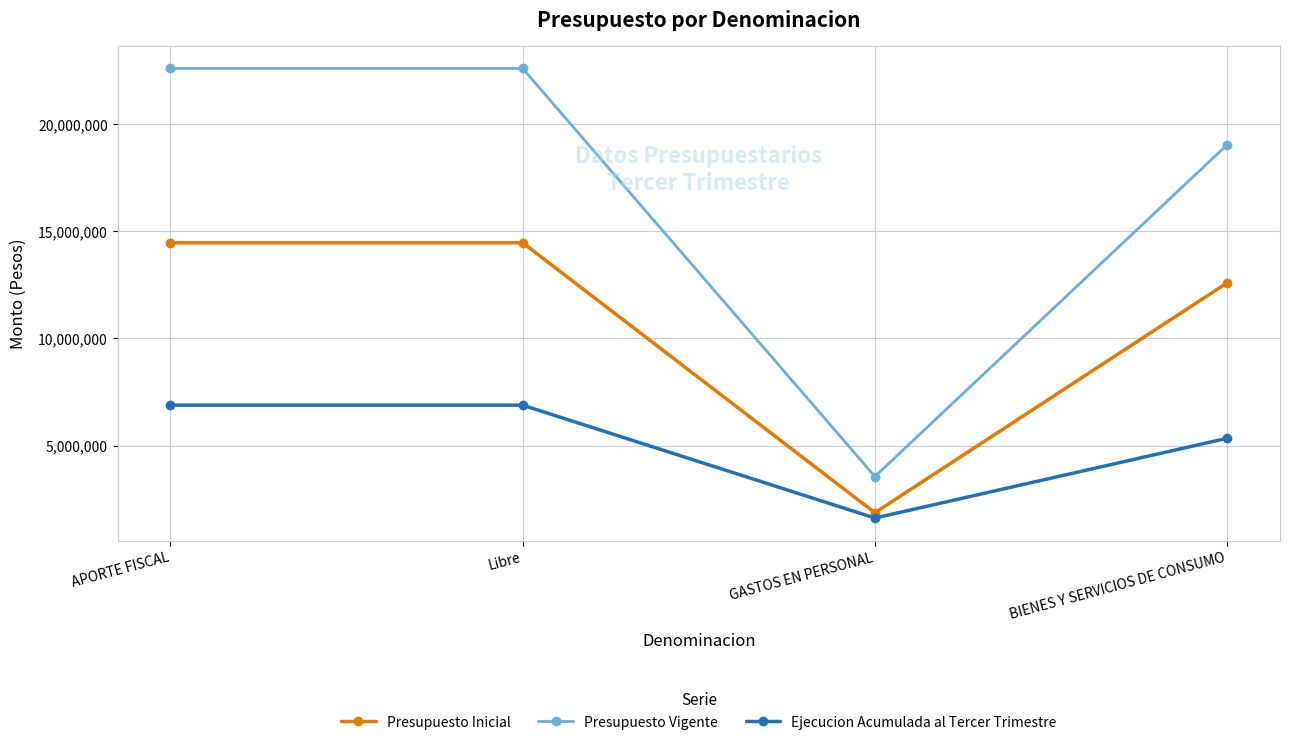

How many interior local valleys does the Presupuesto Vigente series have?

1